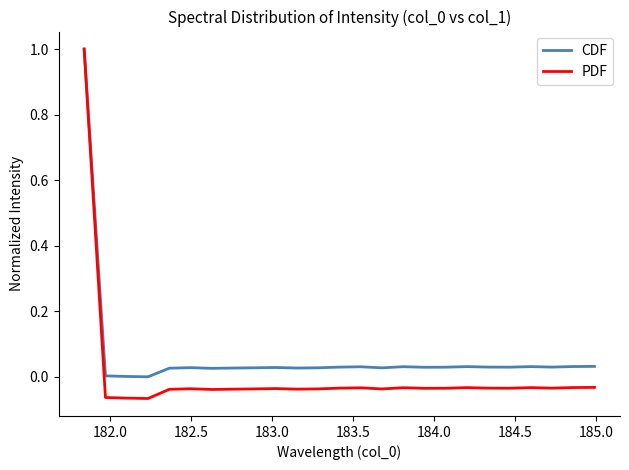

Rank the series by their average value, from lowest to highest.

PDF, CDF